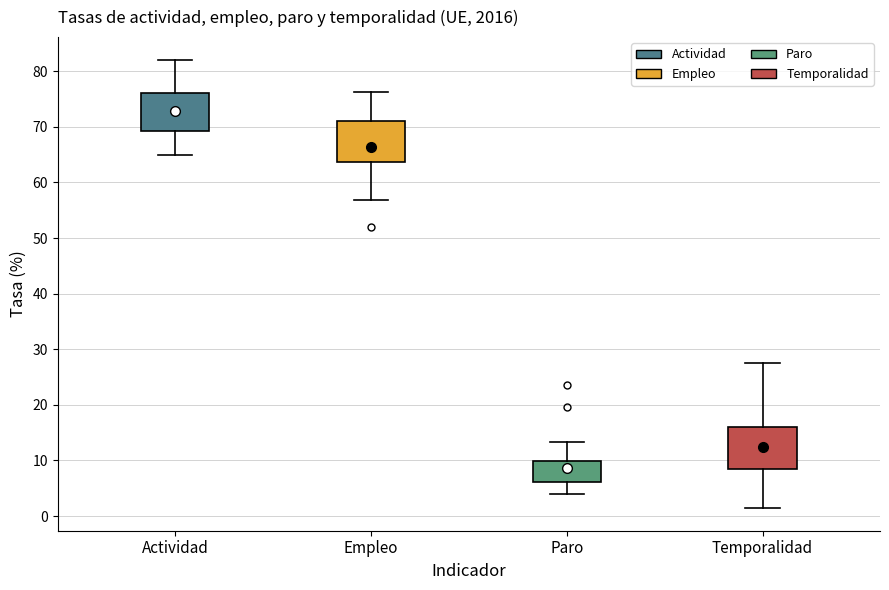

Which box's median line is the lowest?

Paro